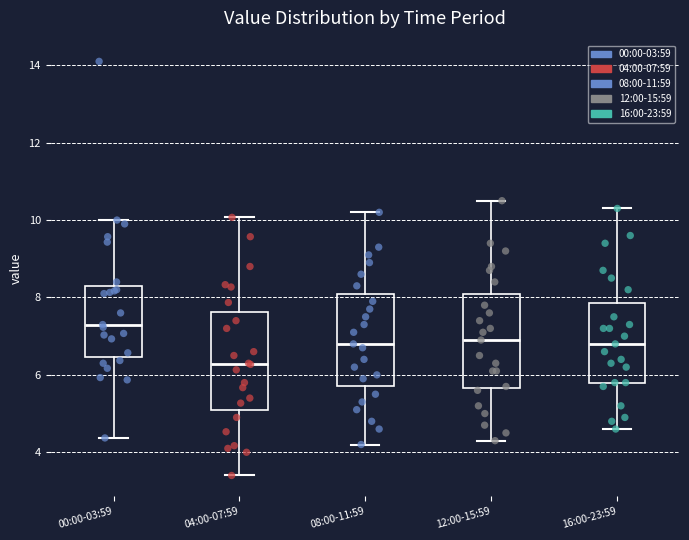

Which box has the highest median line?

00:00-03:59